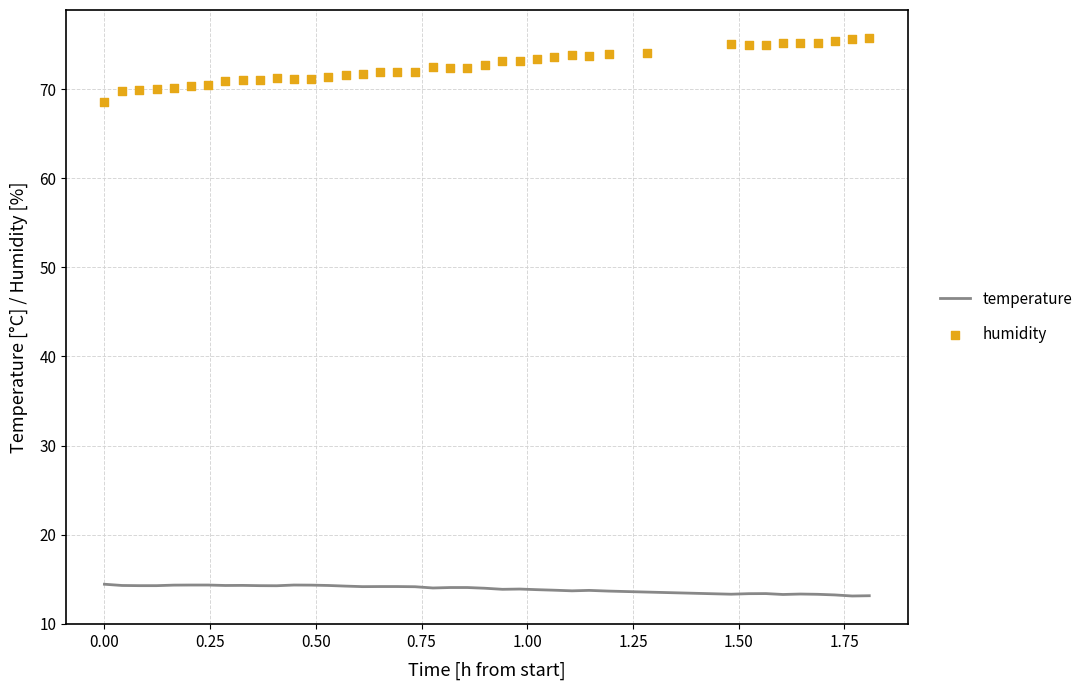

Which series contains the highest Y value?

humidity